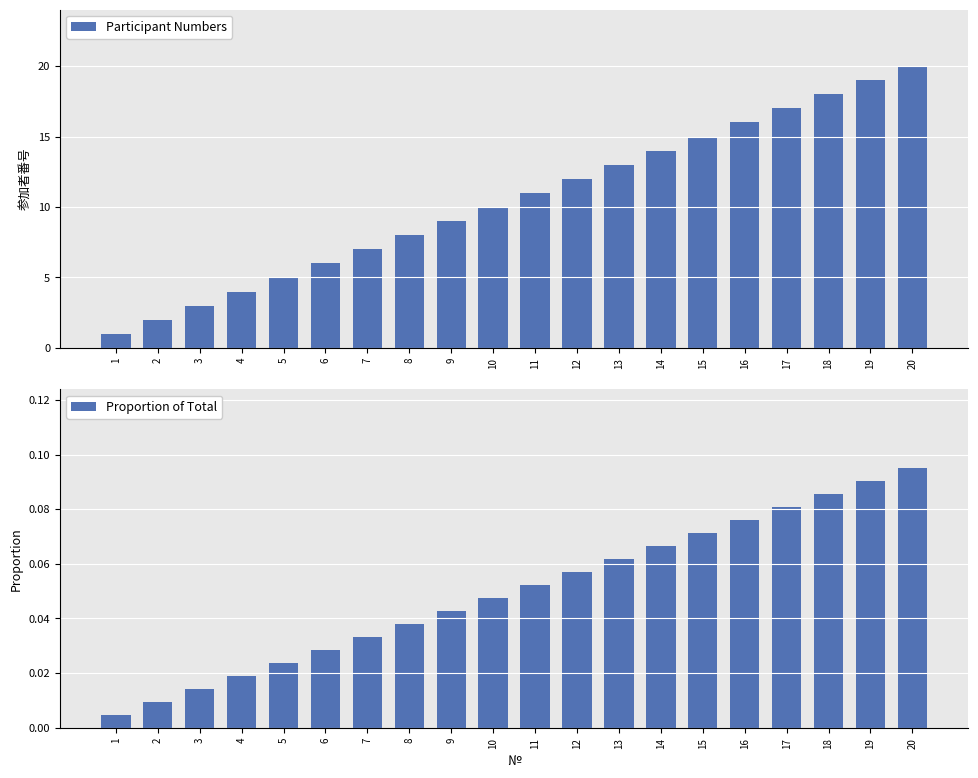

Between 16 and 19, which series saw the biggest shift?

Participant Numbers